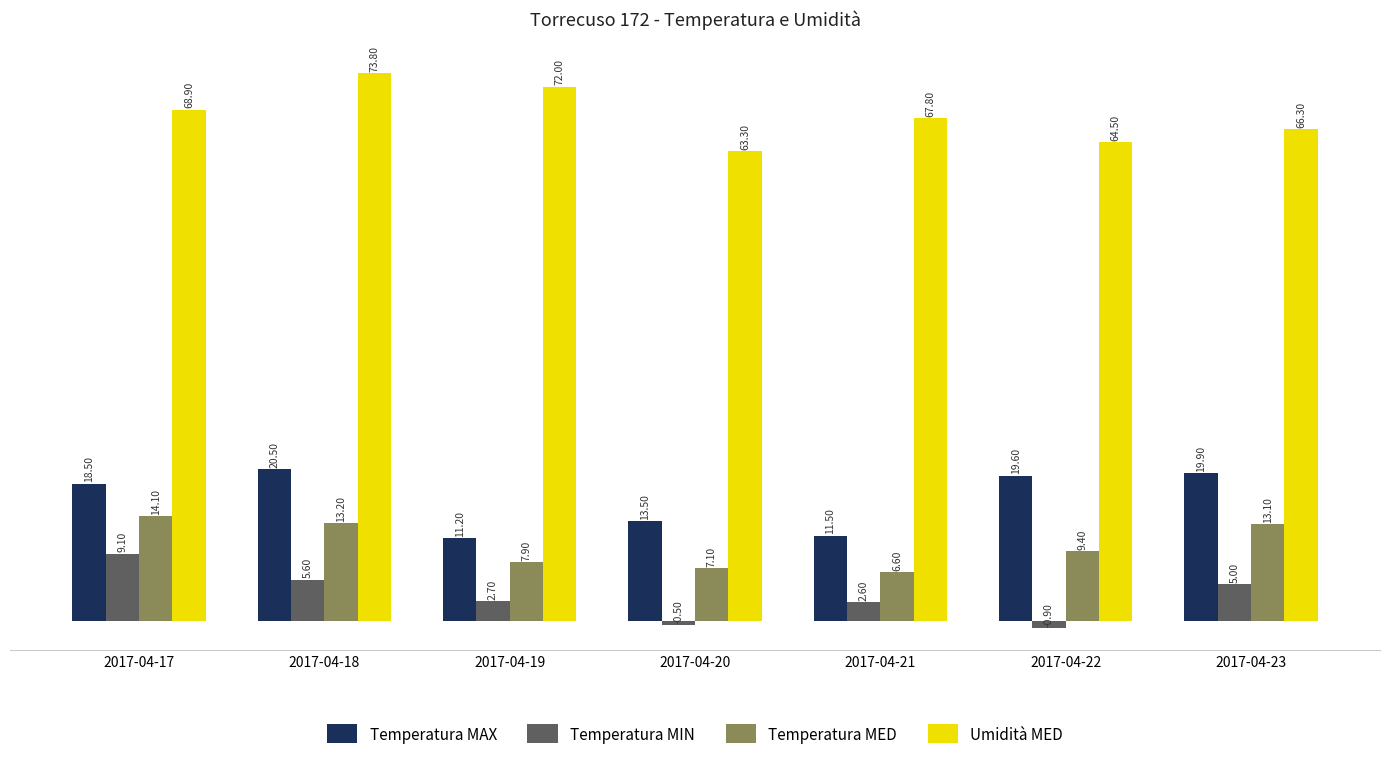

How many values in Temperatura MIN are below zero?

2